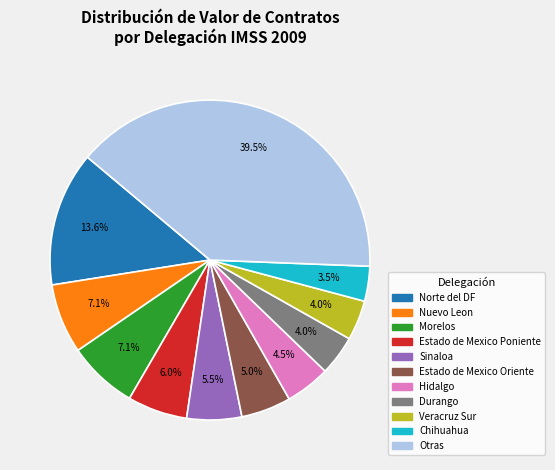

Does any single category account for the majority?

No